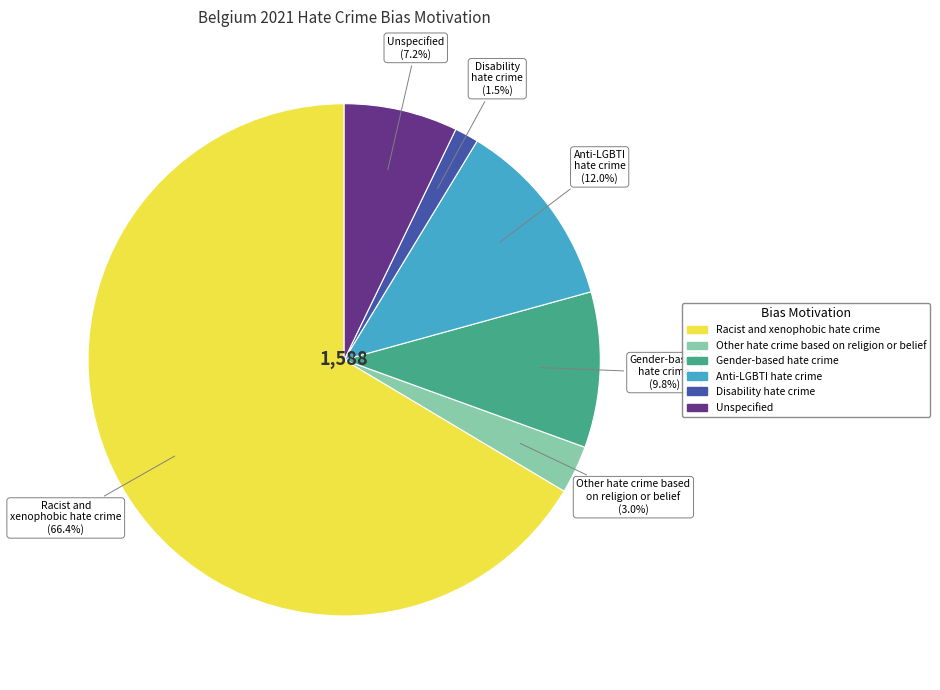

Which slice represents more than half of the pie?

Racist and xenophobic hate crime